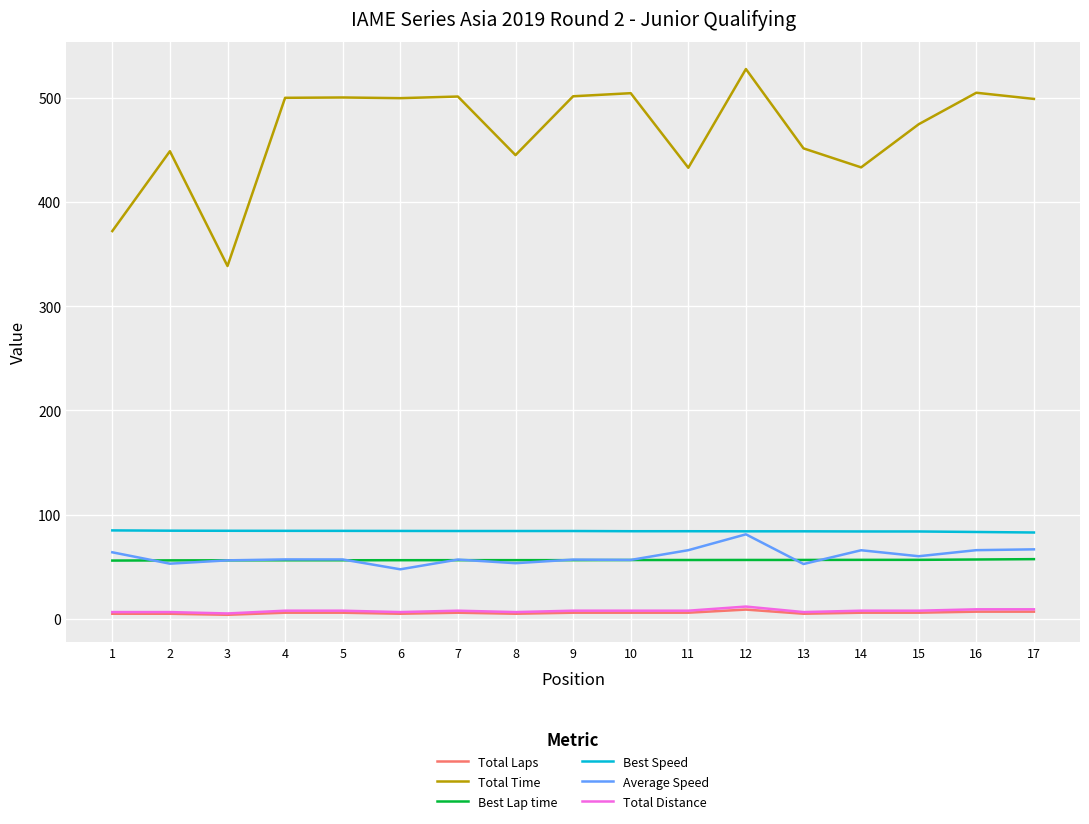

Which series changed the most between 3 and 4?

Total Time